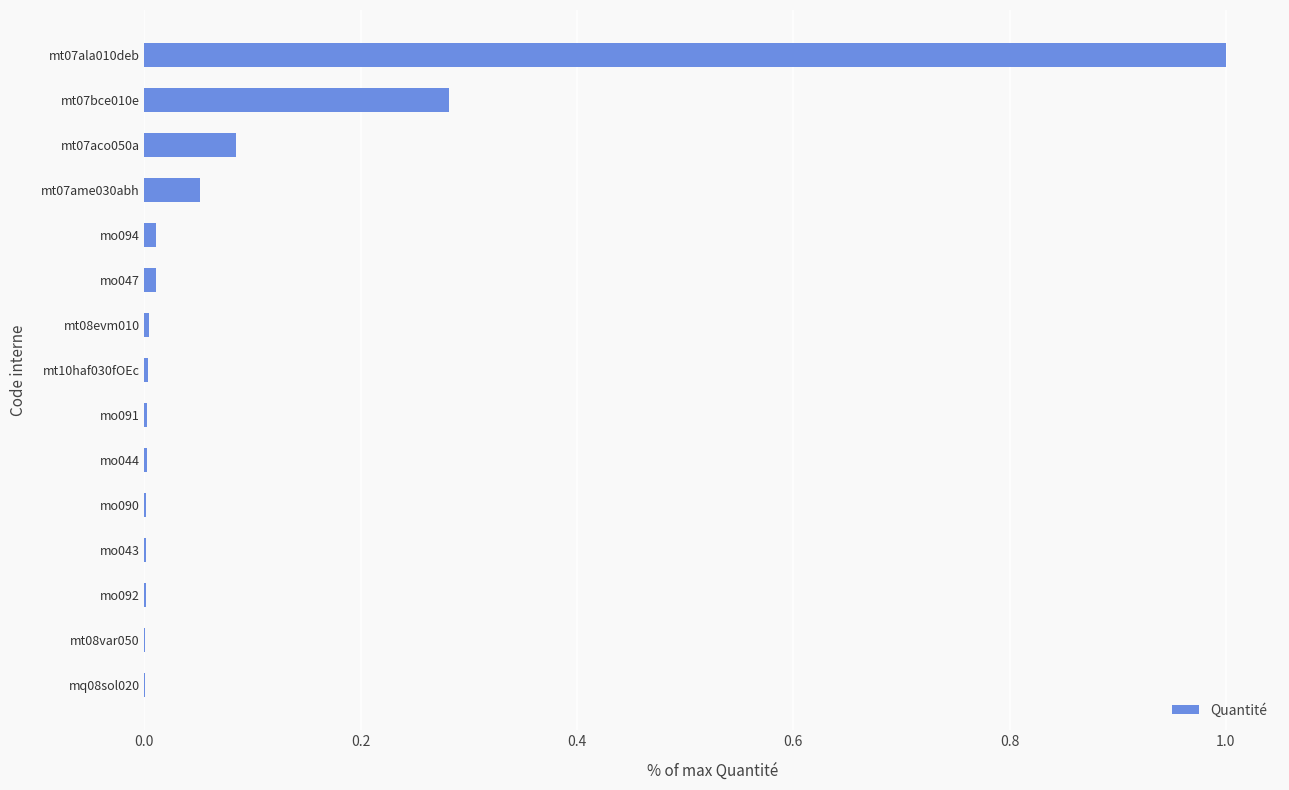

Are the bars grouped side by side (vs. stacked)?

No